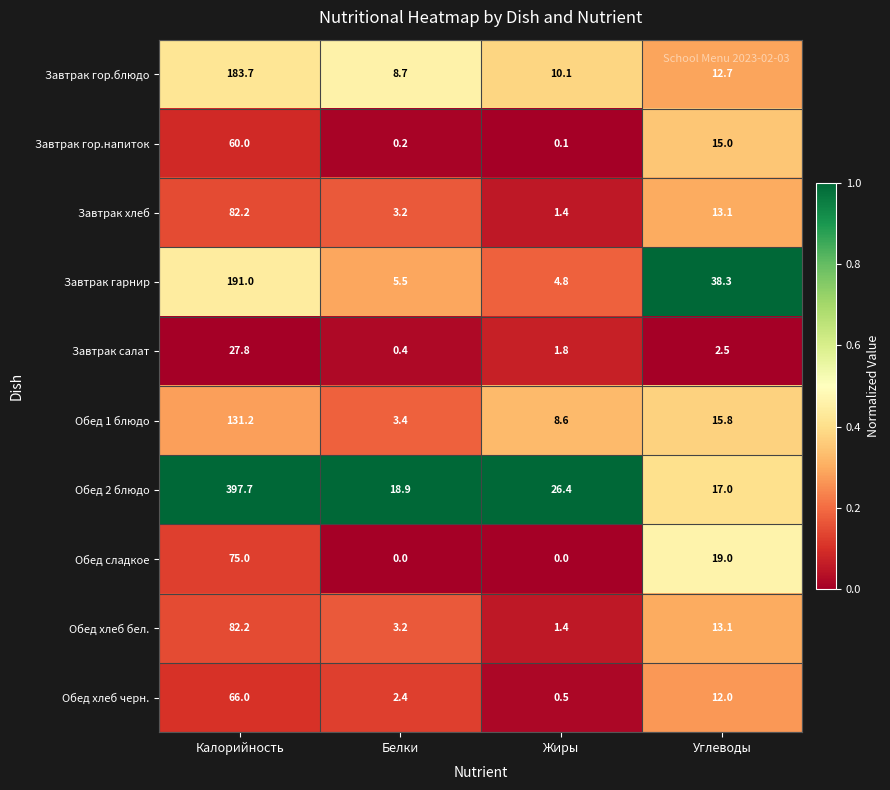

True or false: Обед хлеб черн. has a value of 96.6 at Калорийность.

False